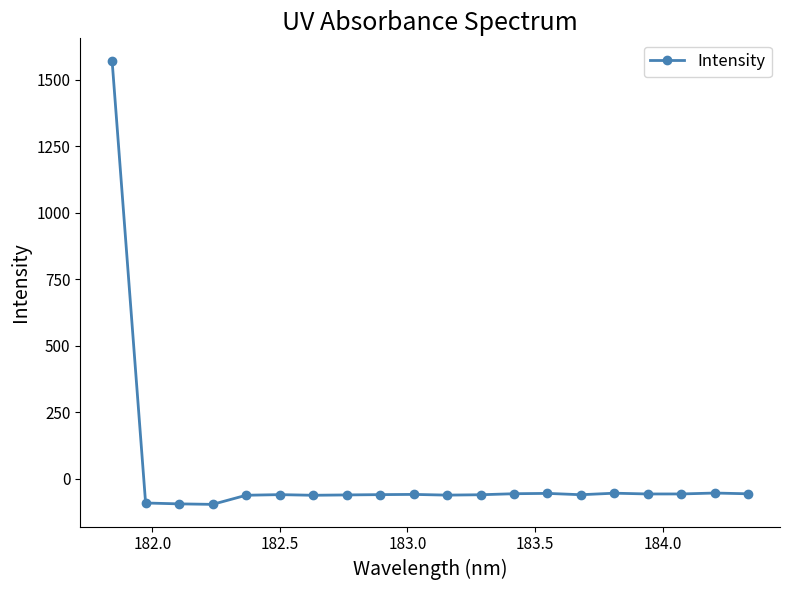

What is the minimum value shown in the chart?

-95.8